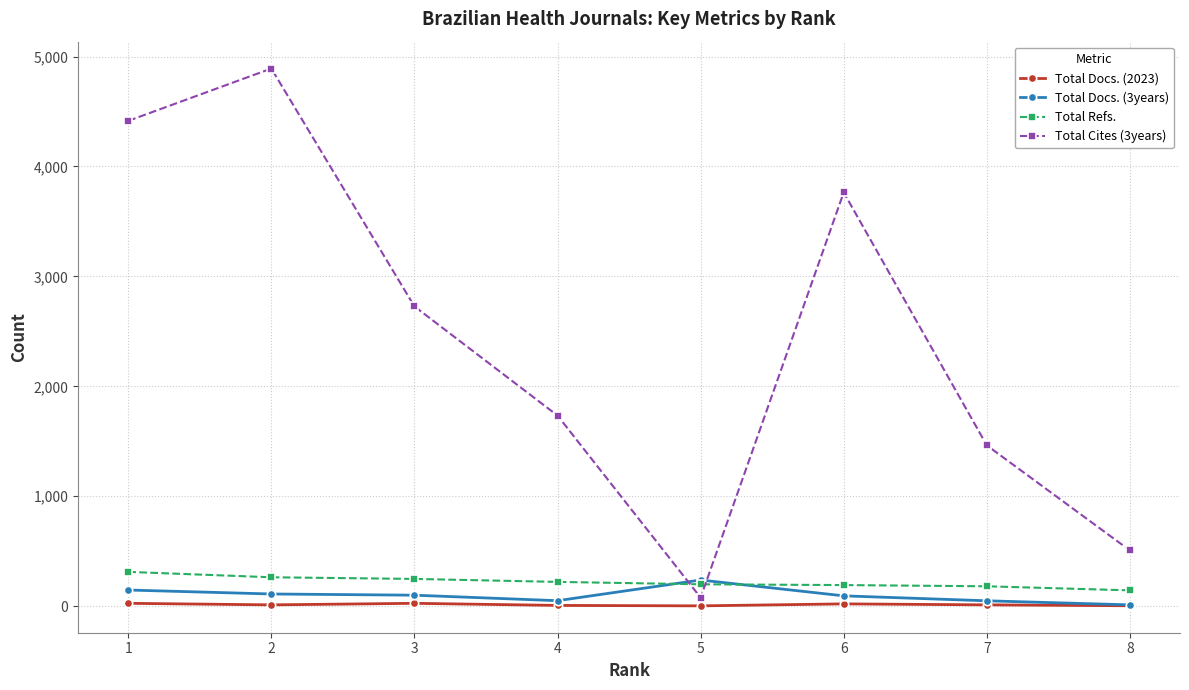

Which series has the widest spread of values?

Total Cites (3years)